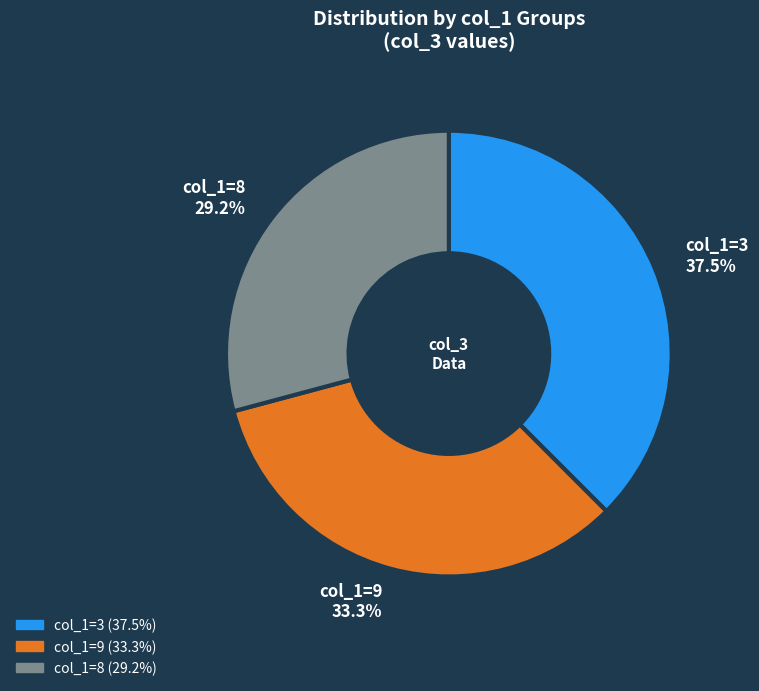

Is there any slice that represents more than half of the pie?

No